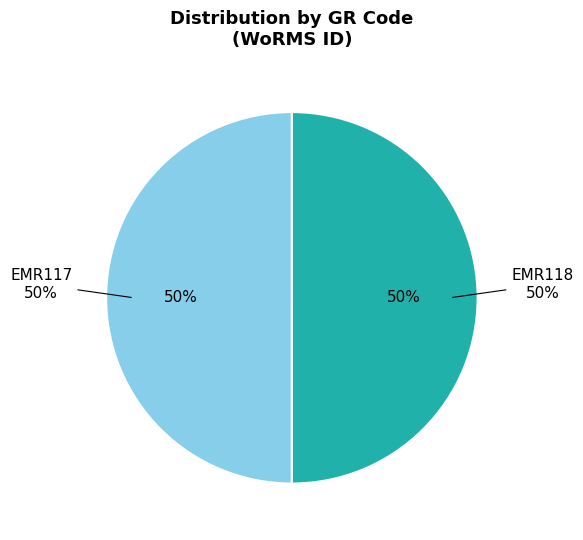

The EMR117 slice represents 44% of the pie. True or false?

False